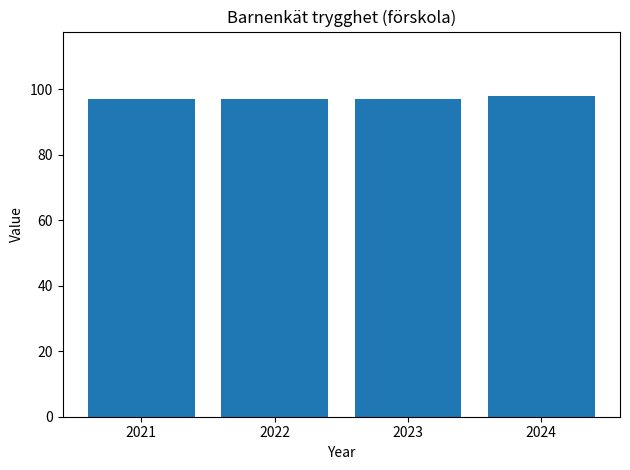

The chart shows a value of 157 at 2022. True or false?

False